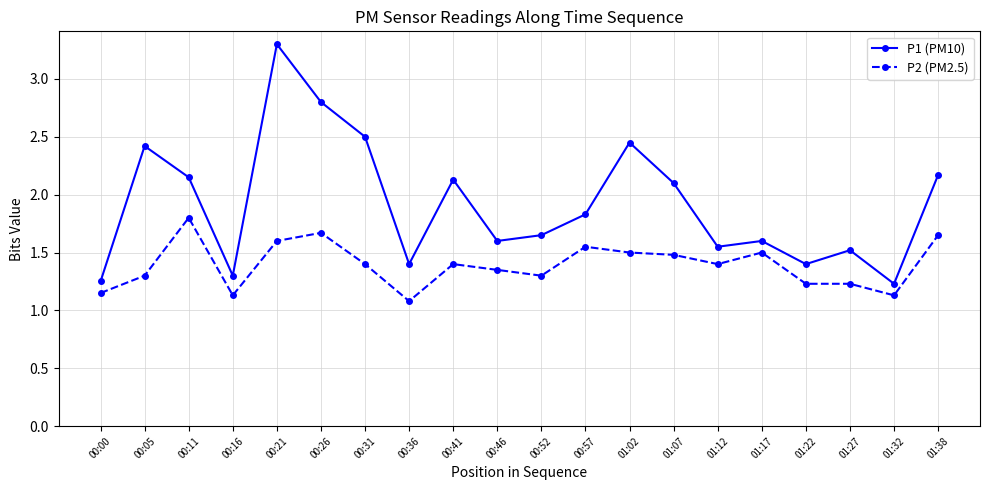

What is the sum of all P1 (PM10) values?

38.4